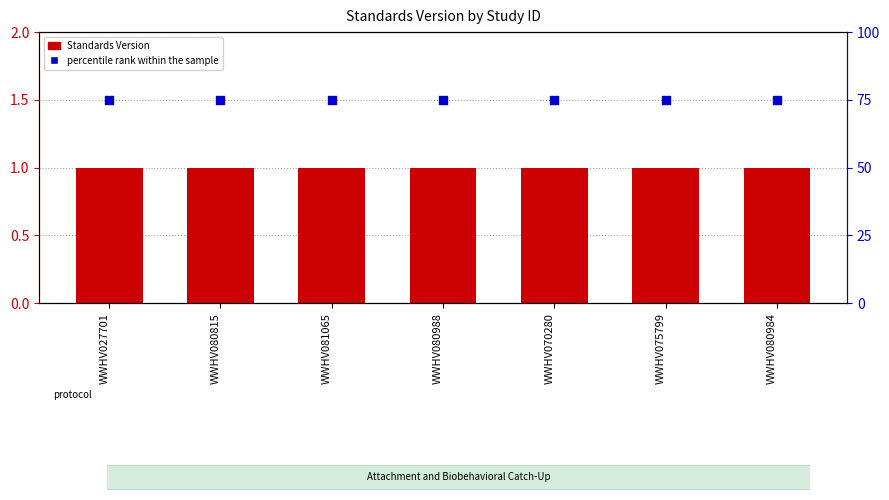

Is the value of Standards Version at WWHV080984 greater than the value of percentile rank within the sample at WWHV080984?

No